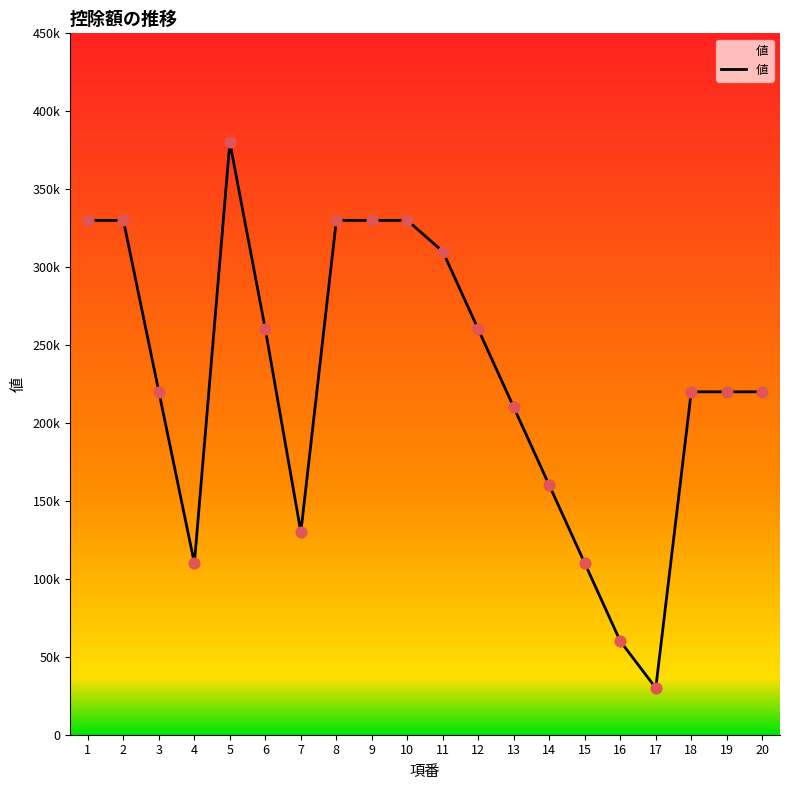

Between 5 and 15, which is larger?

5